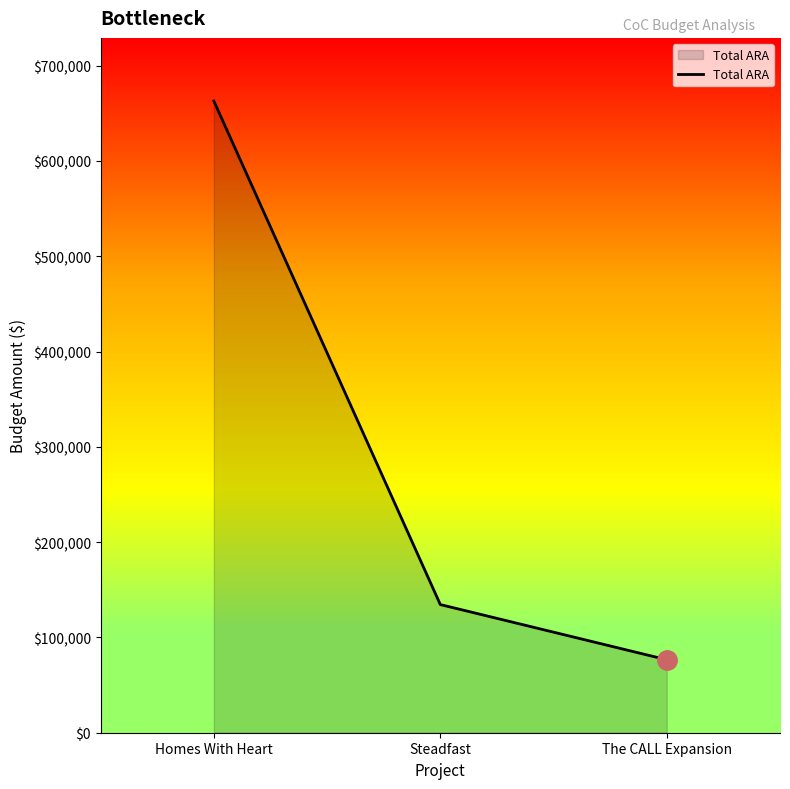

How many series are shown in this chart?

1